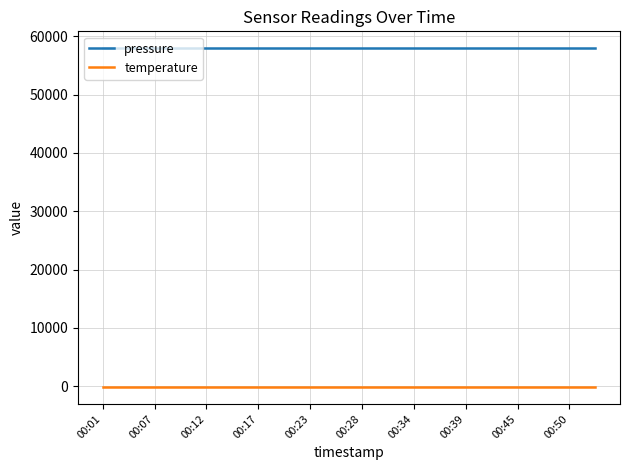

List the series in order of their peak value, highest first.

pressure, temperature